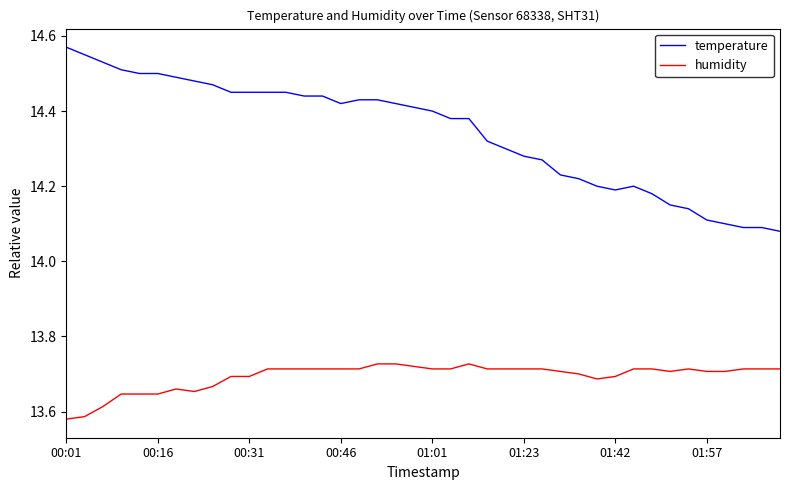

Rank the series by their average value, from lowest to highest.

humidity, temperature